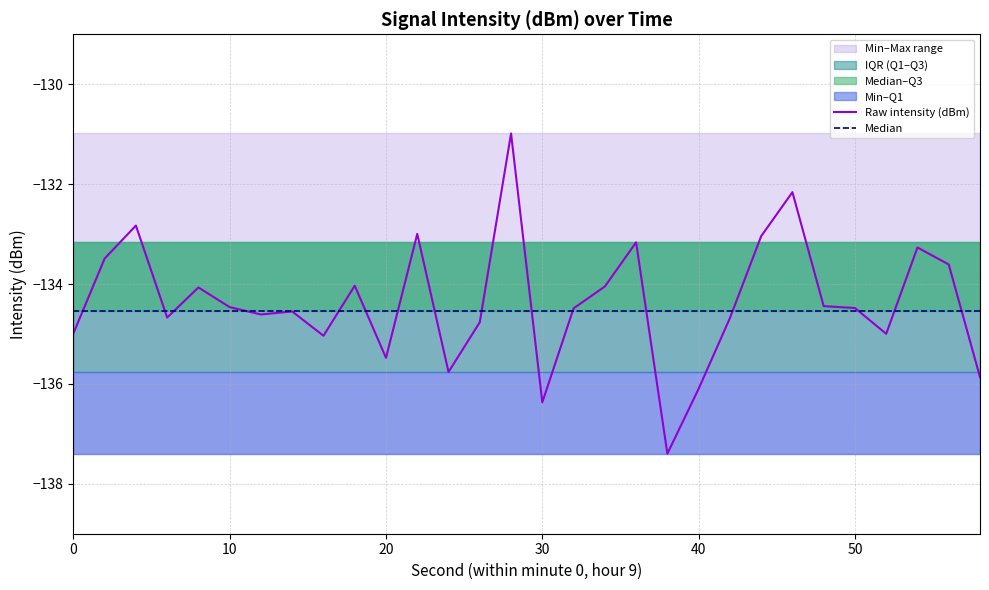

True or false: Raw intensity (dBm) has a value of -205.0 at 10.

False